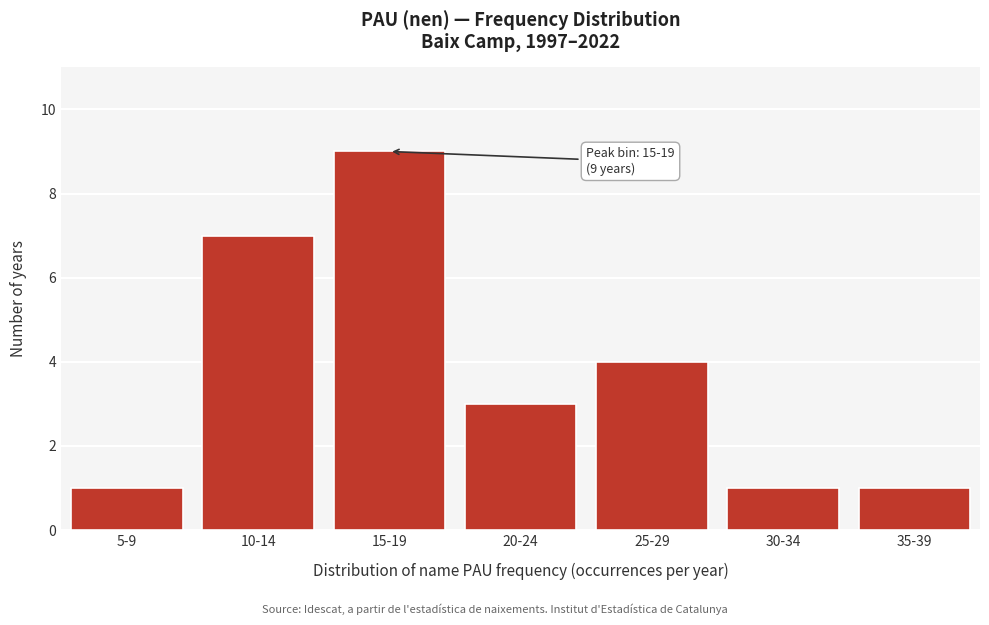

Reading left to right, extract all data points from this chart.

1	7	9	3	4	1	1